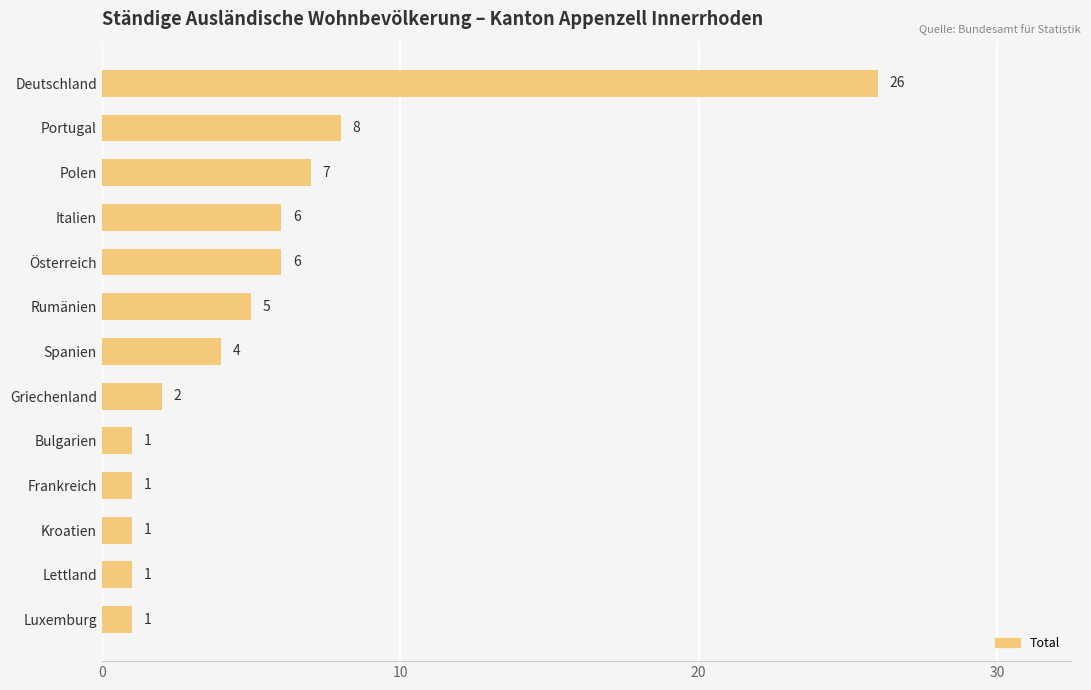

What is the difference between the maximum and minimum values?

25